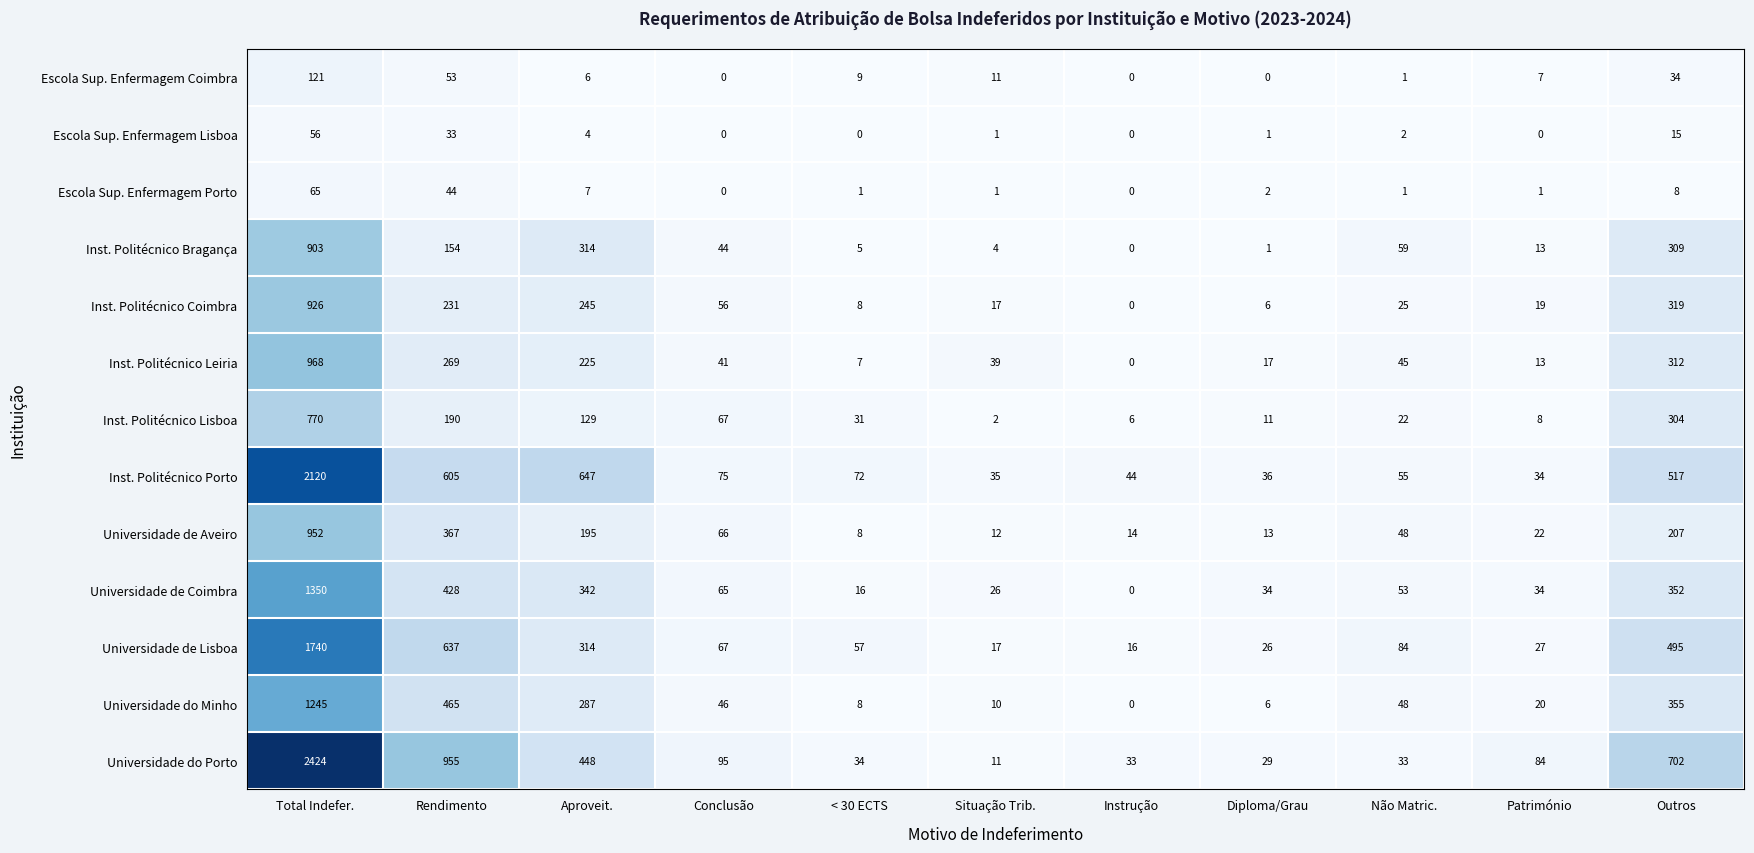

Rank the series at Total Indefer. from highest to lowest value.

Universidade do Porto, Inst. Politécnico Porto, Universidade de Lisboa, Universidade de Coimbra, Universidade do Minho, Inst. Politécnico Leiria, Universidade de Aveiro, Inst. Politécnico Coimbra, Inst. Politécnico Bragança, Inst. Politécnico Lisboa, Escola Sup. Enfermagem Coimbra, Escola Sup. Enfermagem Porto, Escola Sup. Enfermagem Lisboa